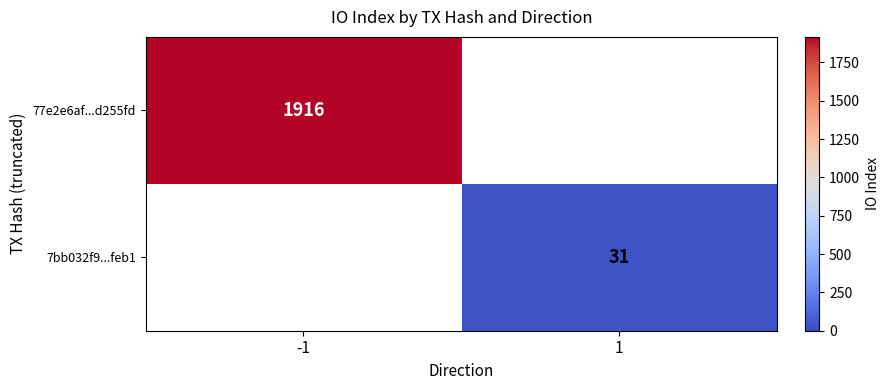

True or false: 77e2e6af...d255fd has a value of 1035 at -1.

False